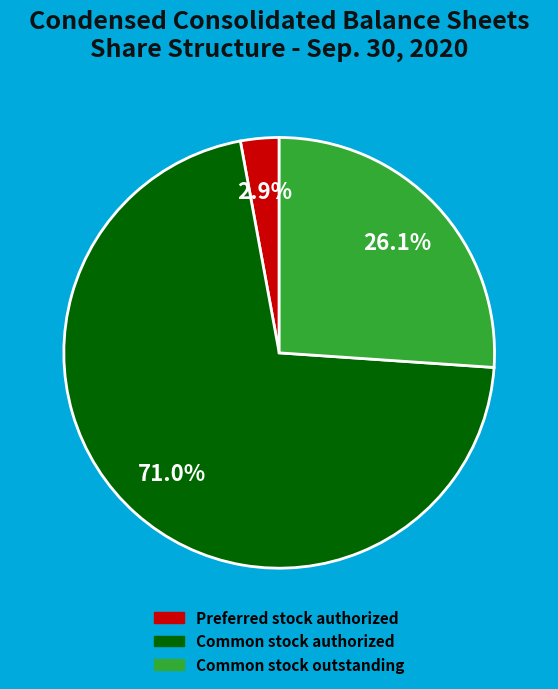

Is there any slice that represents more than half of the pie?

Yes